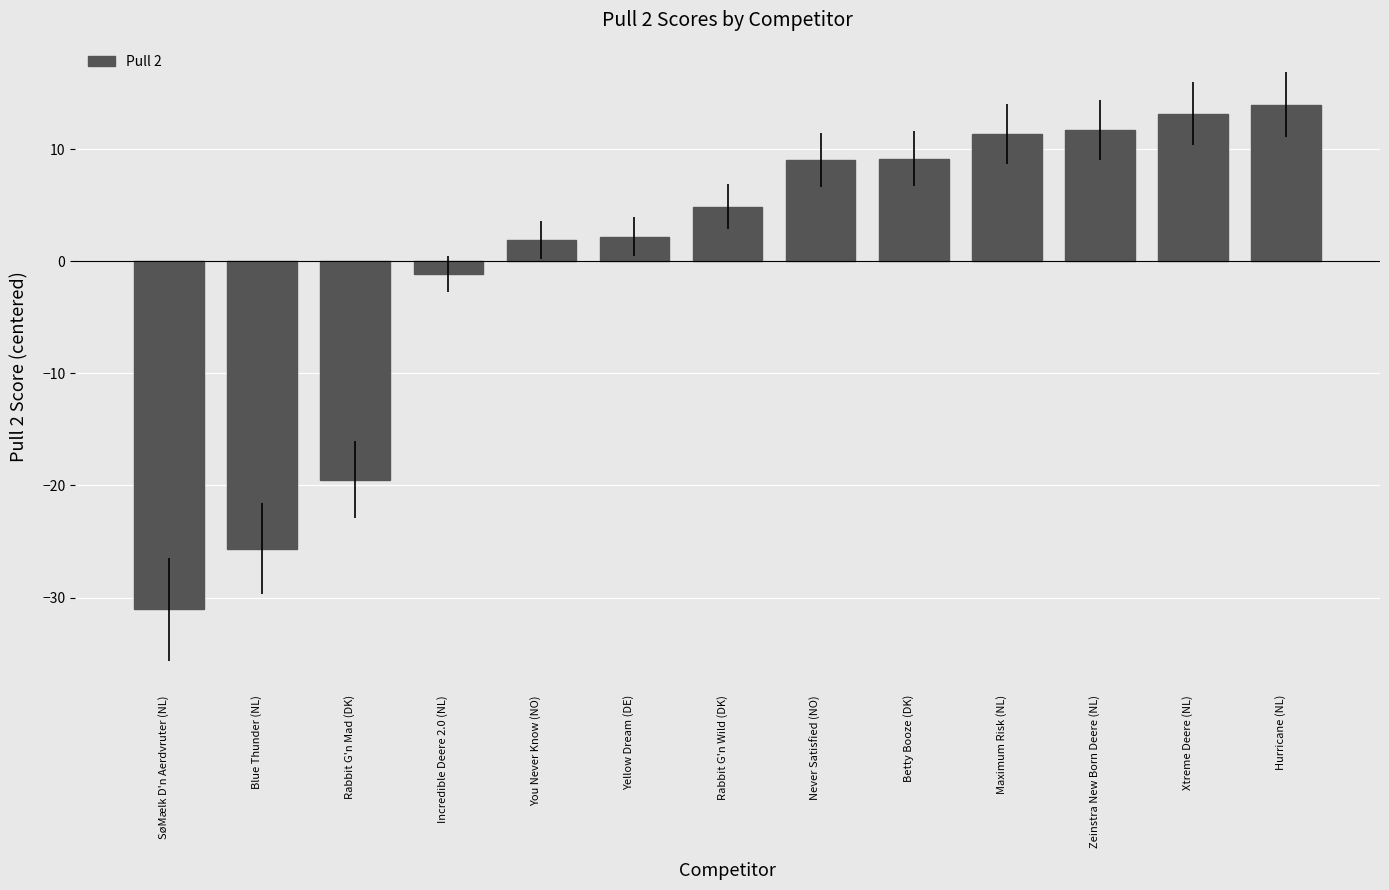

What is the minimum value shown in the chart?

-31.0